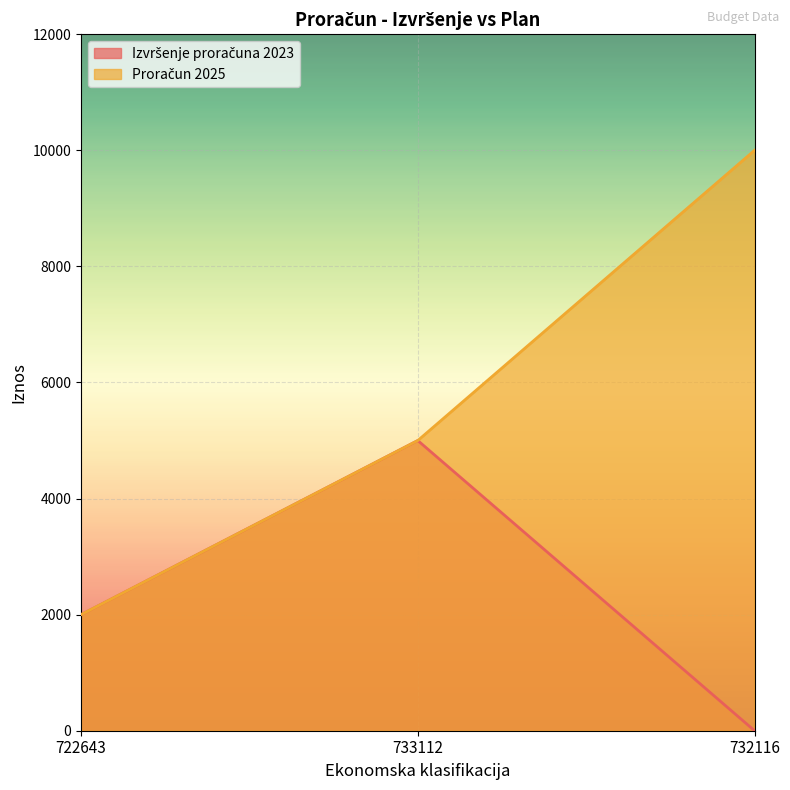

Reading left to right, extract all data points from this chart.

Izvršenje proračuna 2023: 722643=2000	733112=5000	732116=0
Proračun 2025: 722643=2000	733112=5000	732116=10000